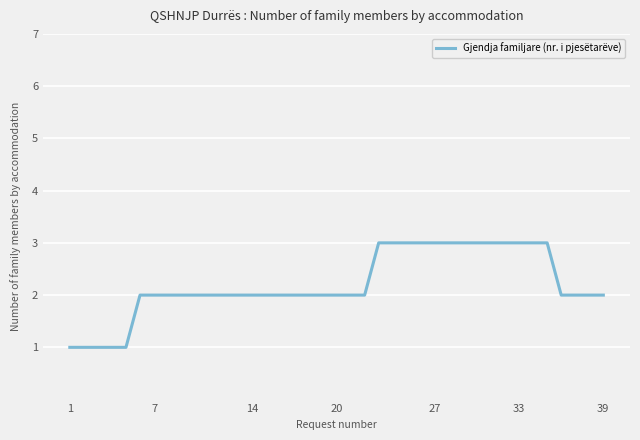

What is the average value?

2